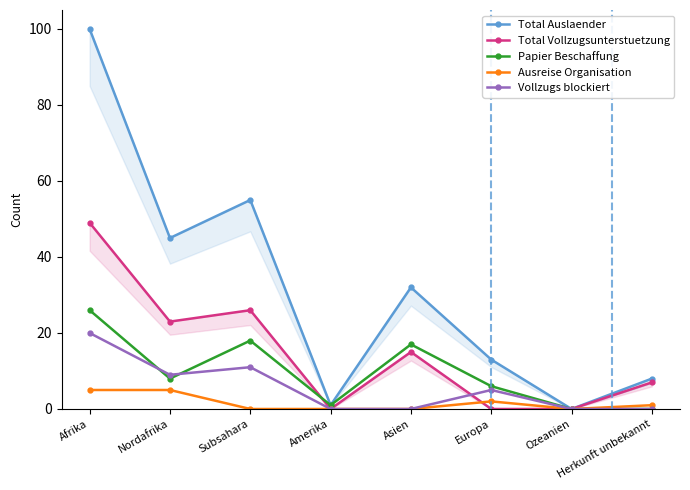

True or false: Total Auslaender and Total Vollzugsunterstuetzung intersect in this chart.

False